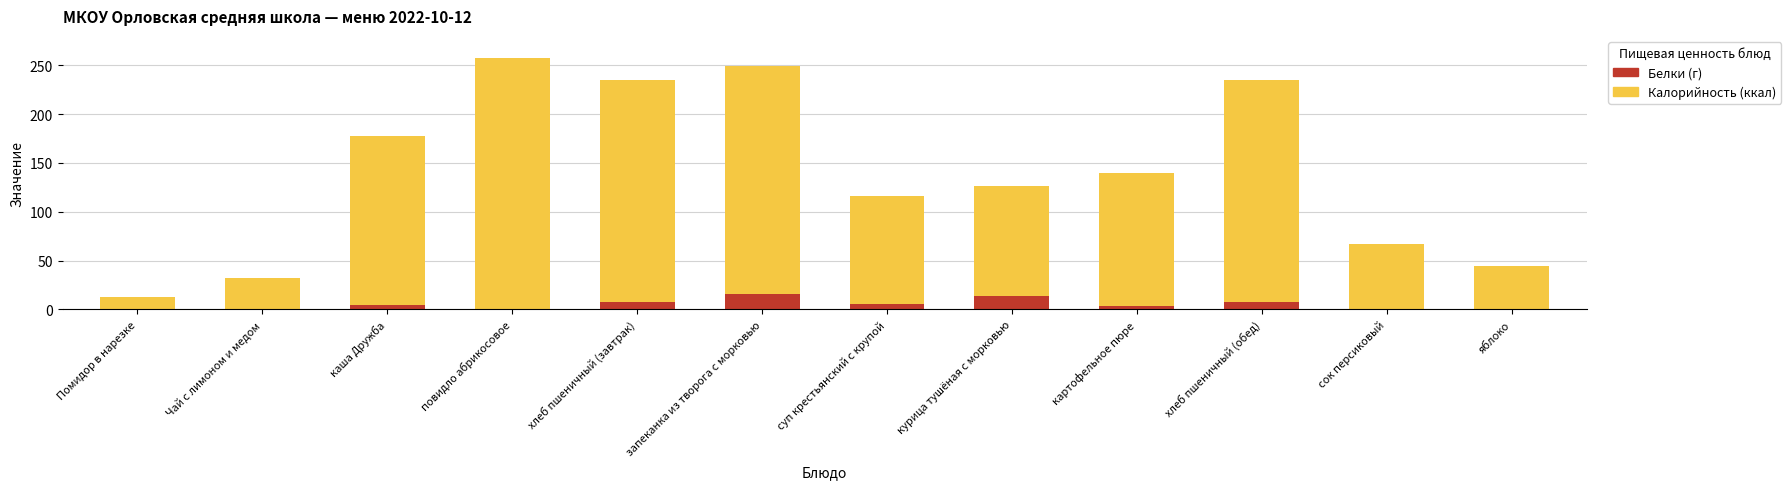

Which category has the highest value across all series?

повидло абрикосовое